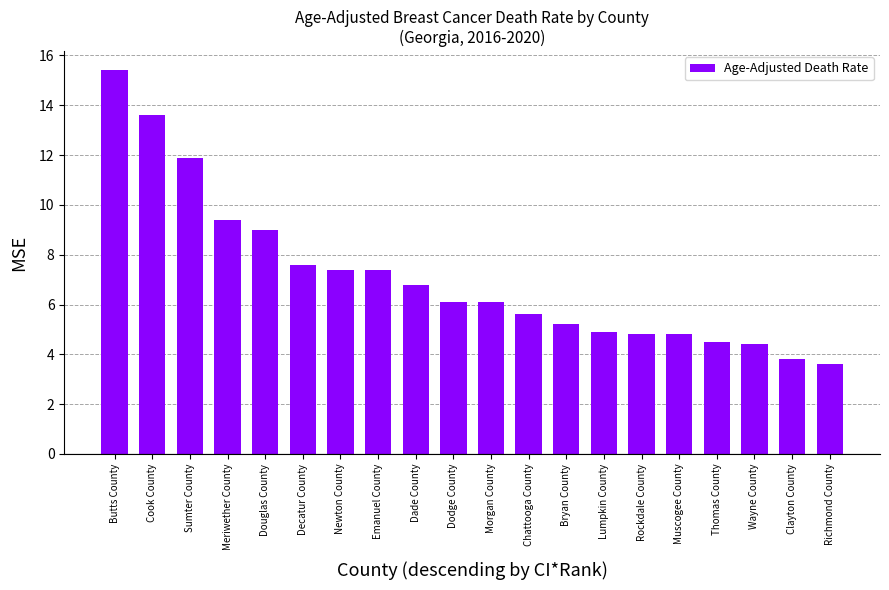

Which category has the lowest value across all series?

Richmond County